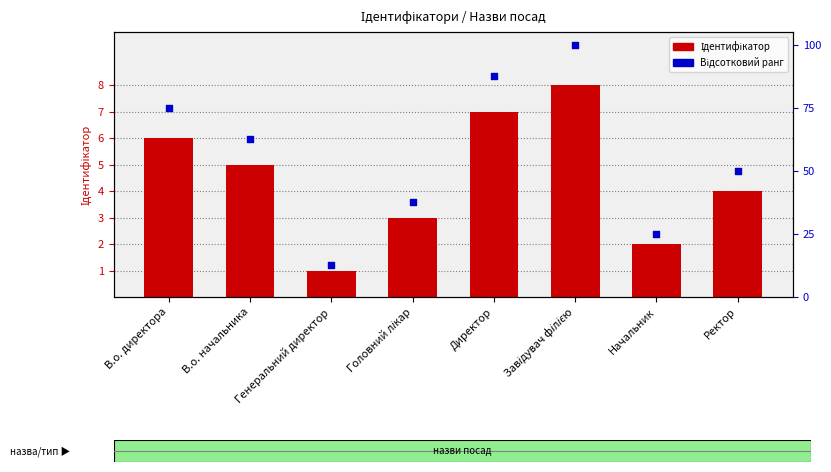

Which series has the largest Y range (max minus min)?

Відсотковий ранг